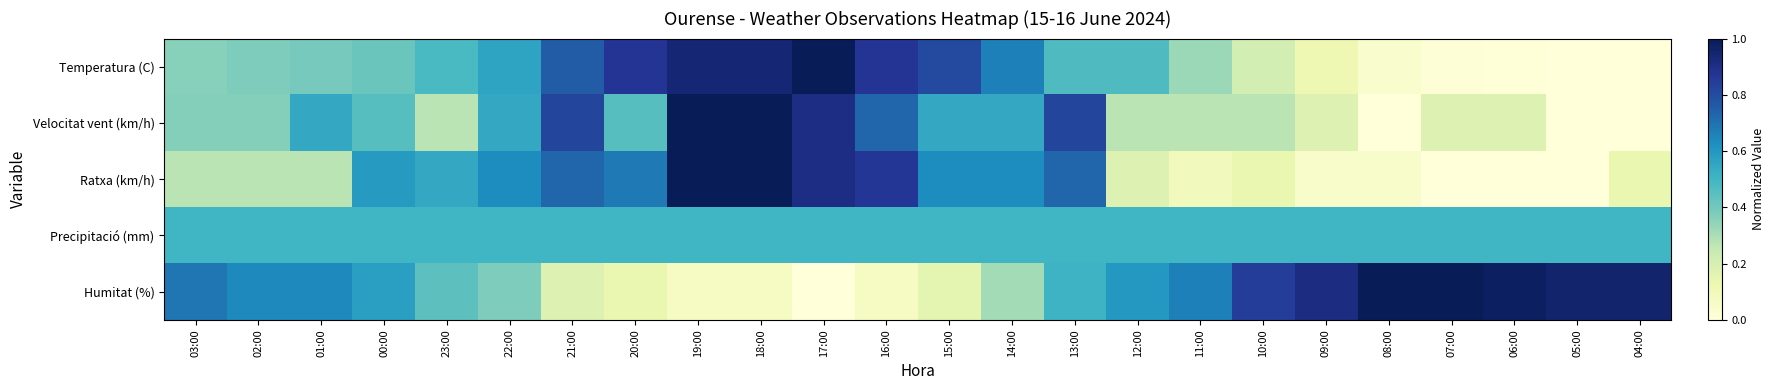

How many data points does each series have?

24